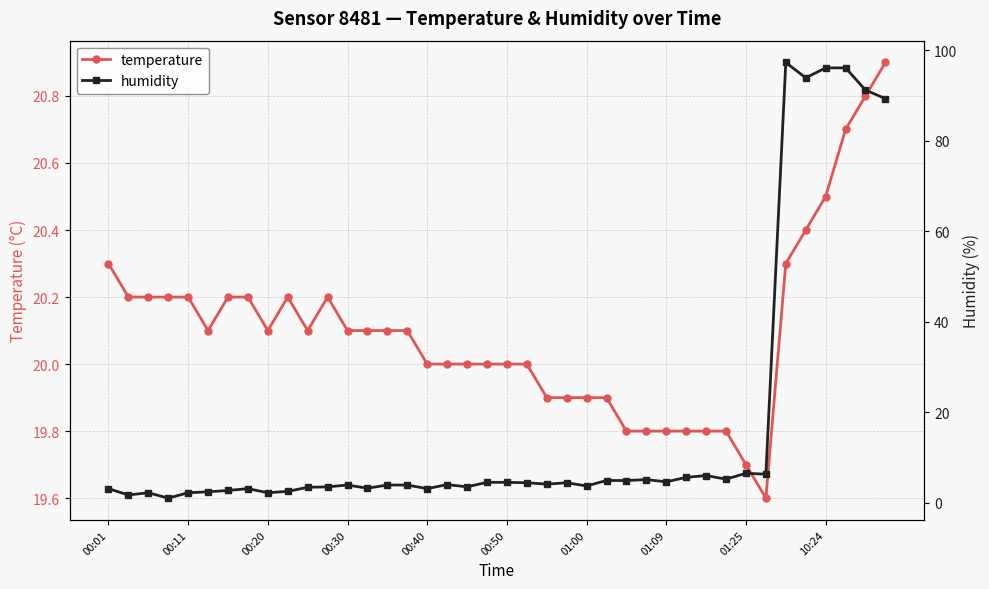

What is the difference between the humidity values at 10 and 31?

1.8